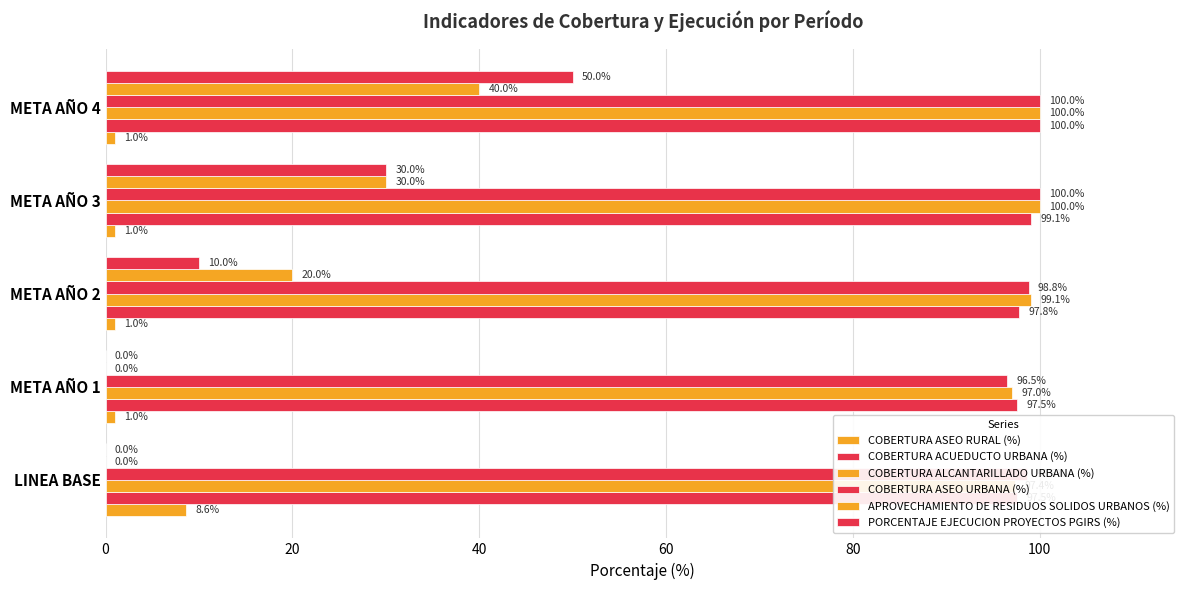

Rank the series at META AÑO 2 from highest to lowest value.

COBERTURA ALCANTARILLADO URBANA (%), COBERTURA ASEO URBANA (%), COBERTURA ACUEDUCTO URBANA (%), APROVECHAMIENTO DE RESIDUOS SOLIDOS URBANOS (%), PORCENTAJE EJECUCION PROYECTOS PGIRS (%), COBERTURA ASEO RURAL (%)